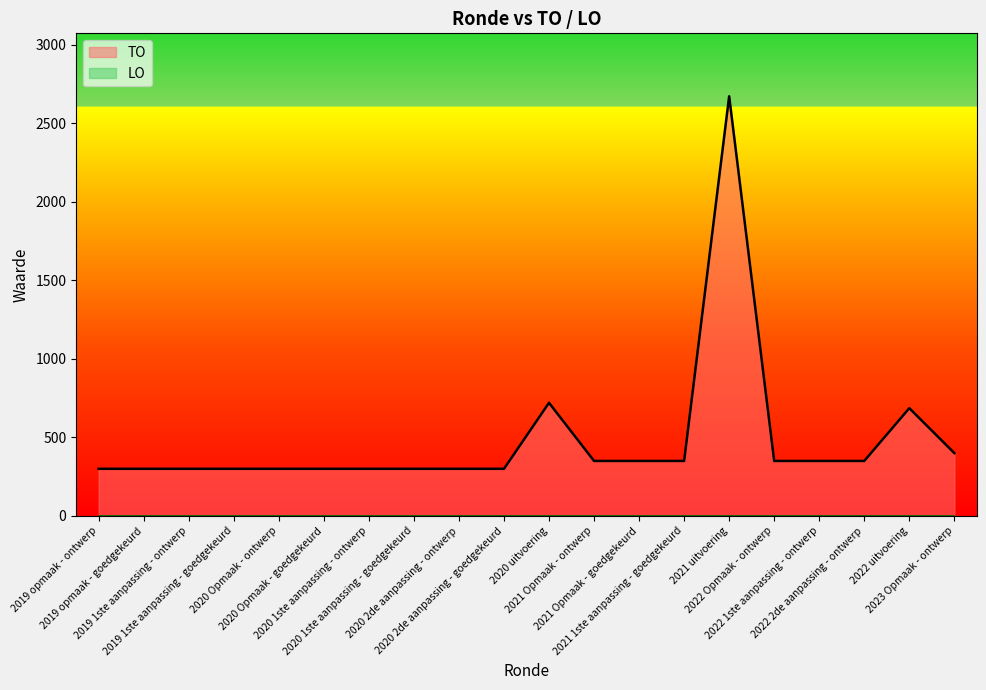

At which label does the data first exceed 350?

2020 uitvoering